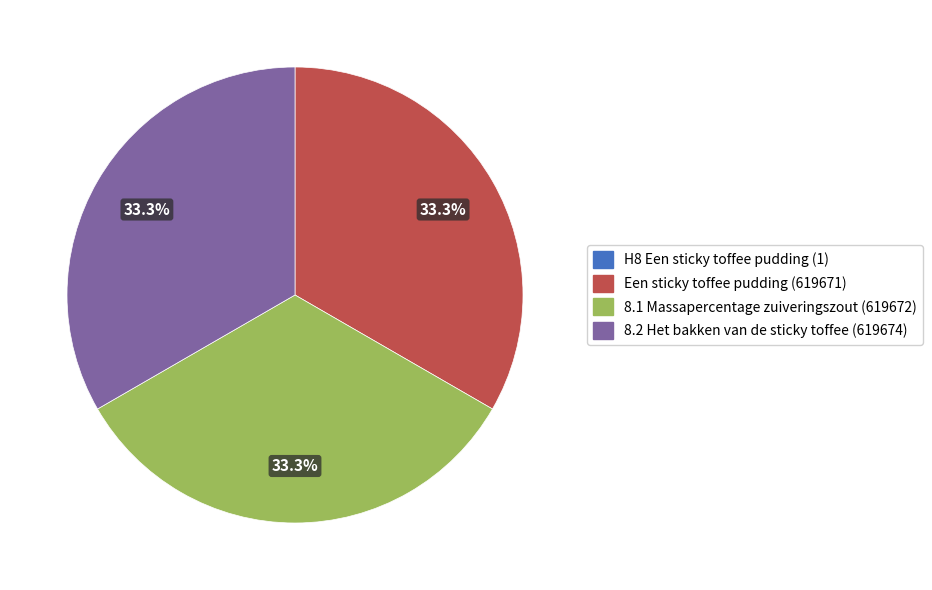

What is the ratio of the value at 8.1 Massapercentage zuiveringszout to the value at Een sticky toffee pudding?

1.0